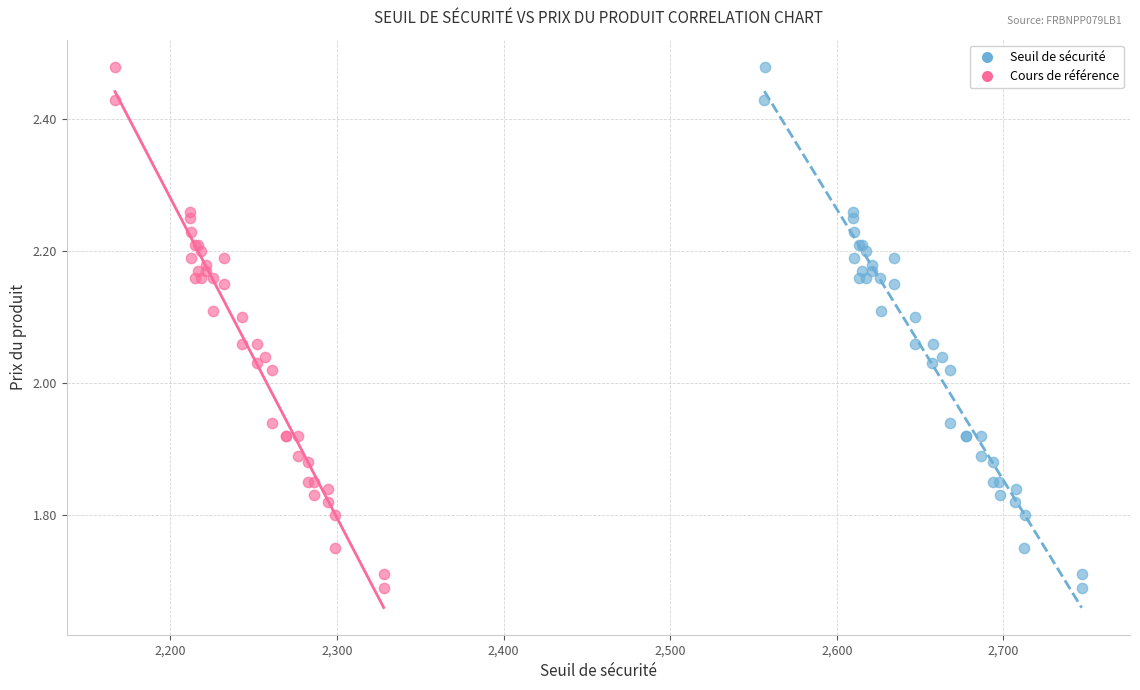

What are all the series names shown in the legend?

Seuil de sécurité, Cours de référence